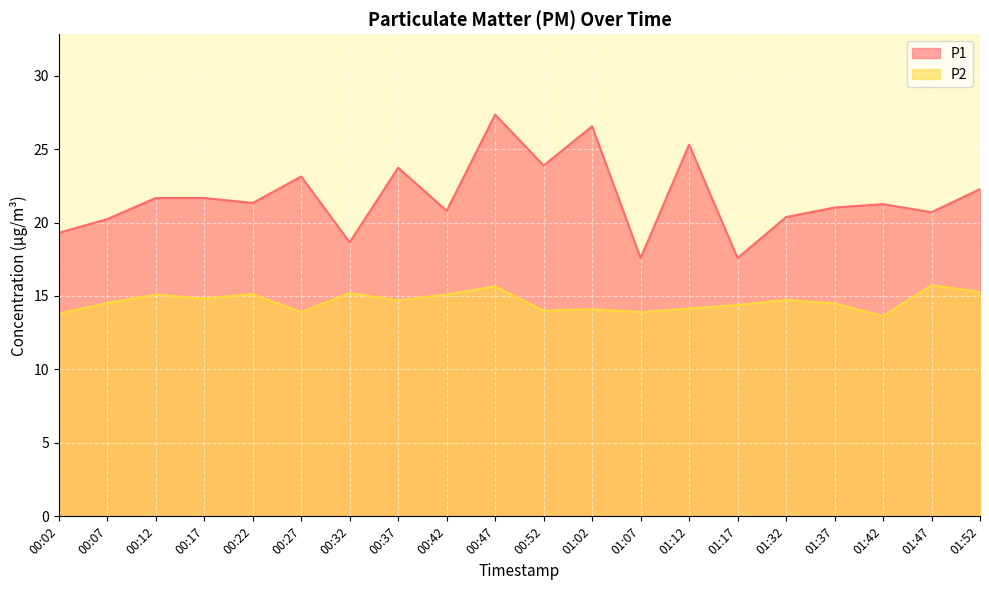

How many lines are shown in the chart?

2